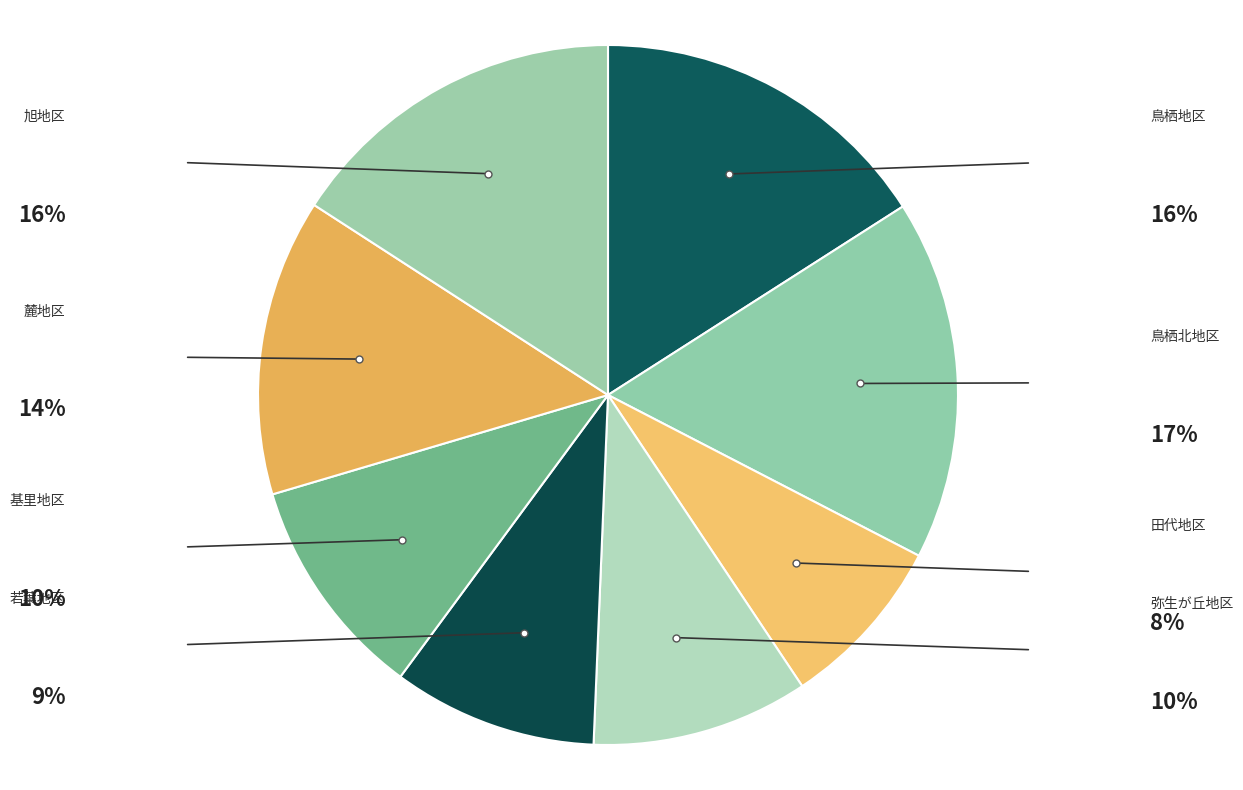

To the nearest percent, what is the difference between the largest and smallest slice percentages?

9%